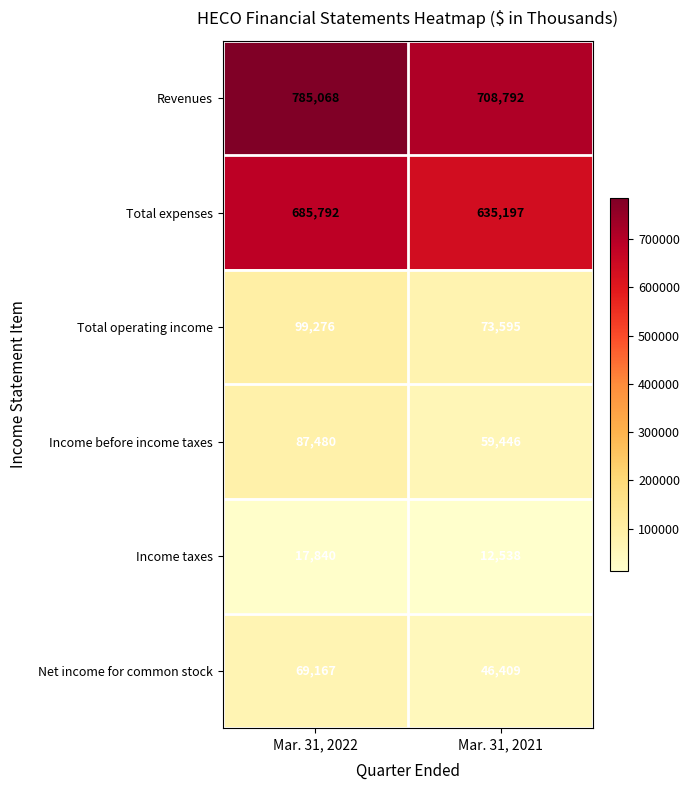

Which category has the highest value in the Revenues series?

Mar. 31, 2022